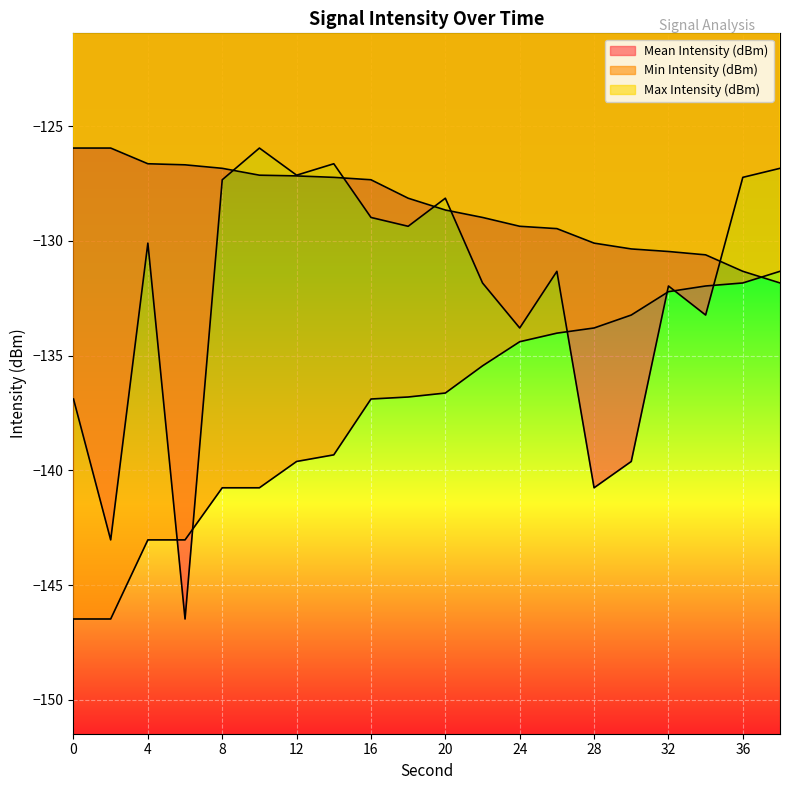

What is the sum of the Max Intensity (dBm) values at 34 and 2?

-256.6